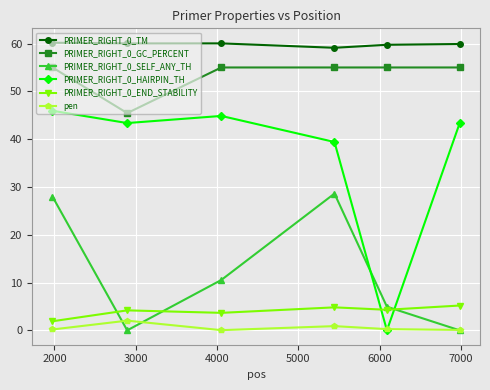

How many categories are shown in the chart?

6